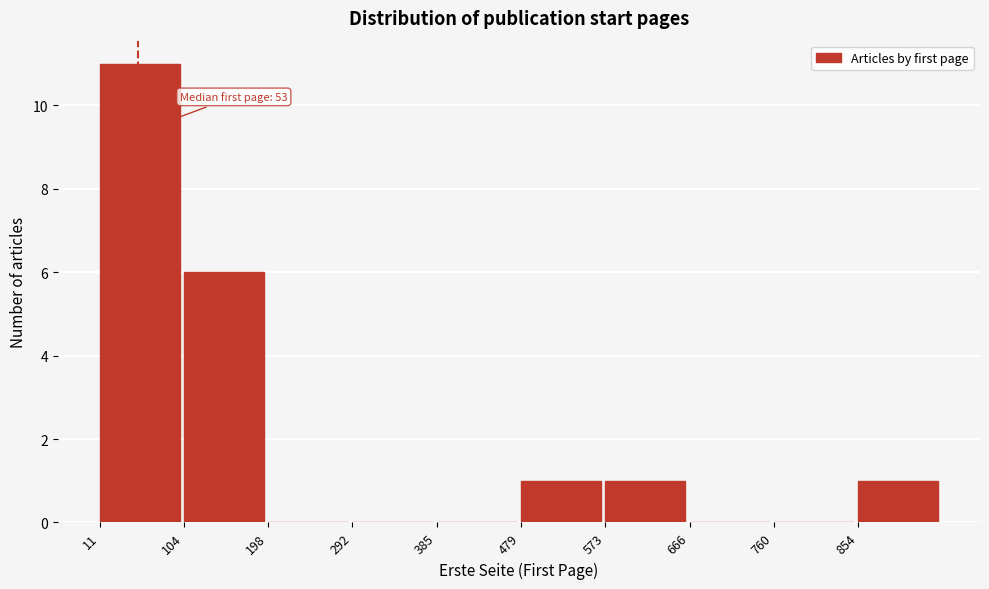

Over which range of the x-axis is the bar tallest?

10 to 100